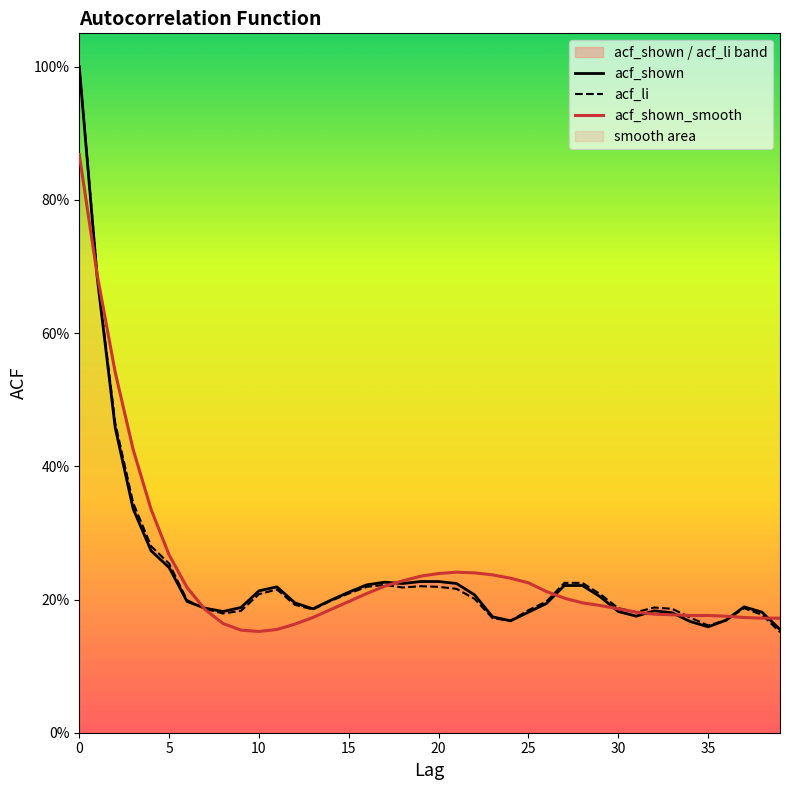

How many times do acf_shown and acf_li cross each other?

1